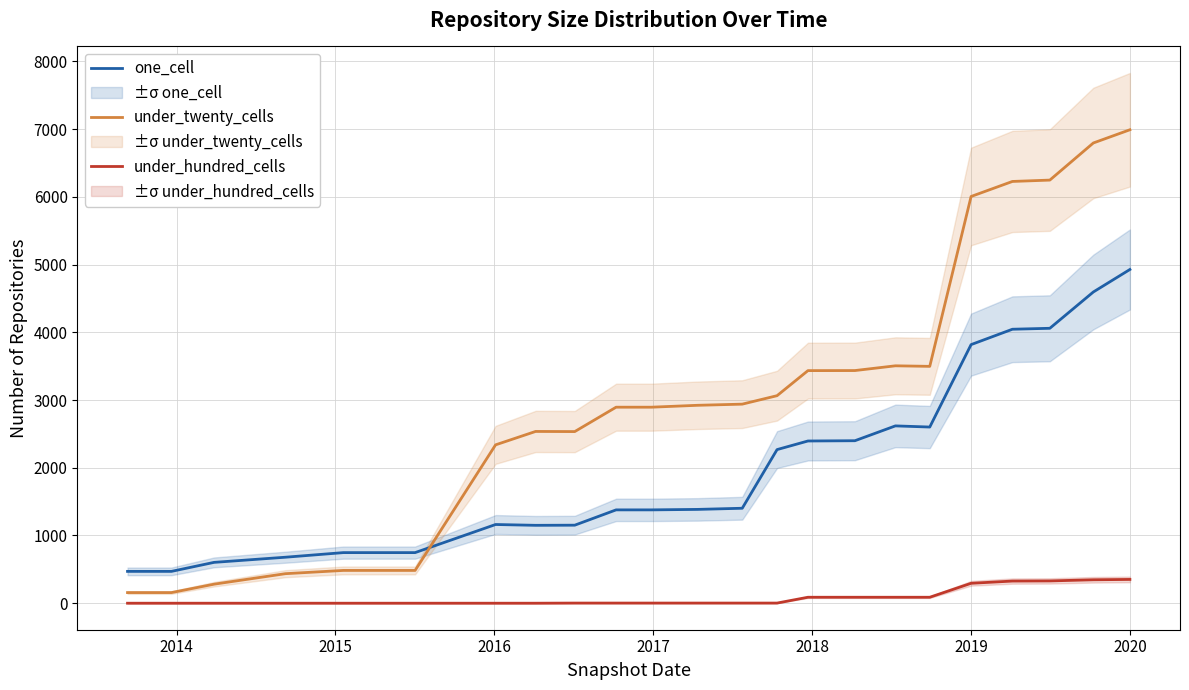

Reading left to right, what are all the values shown in this chart?

one_cell: 470	470	603	679	747	747	747	1162	1150	1152	1378	1378	1385	1402	2268	2395	2399	2618	2601	3818	4045	4059	4595	4927
under_twenty_cells: 157	157	281	436	484	484	484	2338	2536	2534	2894	2894	2922	2939	3064	3434	3435	3505	3497	6005	6227	6247	6795	6990
under_hundred_cells: 0	0	0	0	0	0	0	0	0	2	2	2	2	2	2	88	88	88	88	294	327	329	346	351